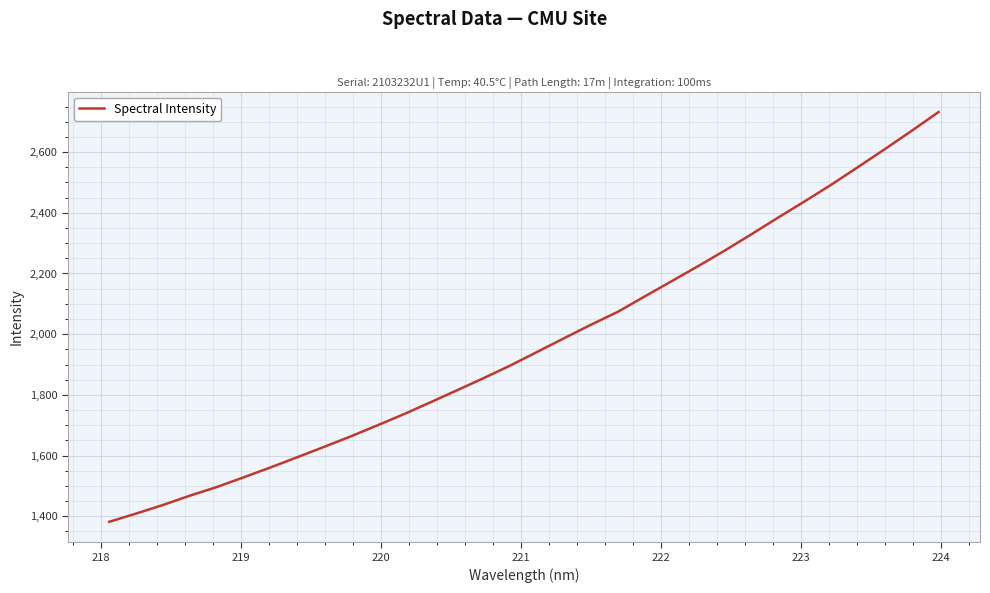

What is the minimum value shown in the chart?

1381.8